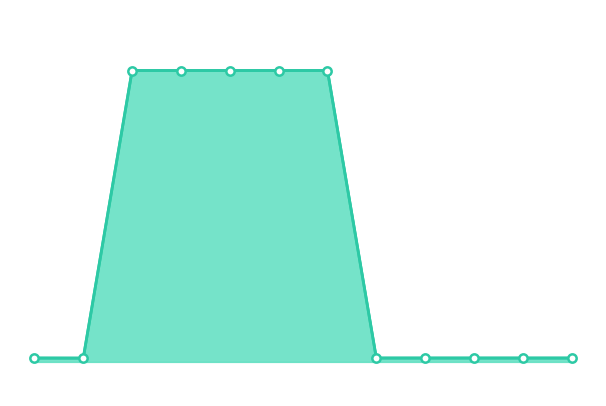

What is the average value?

394074